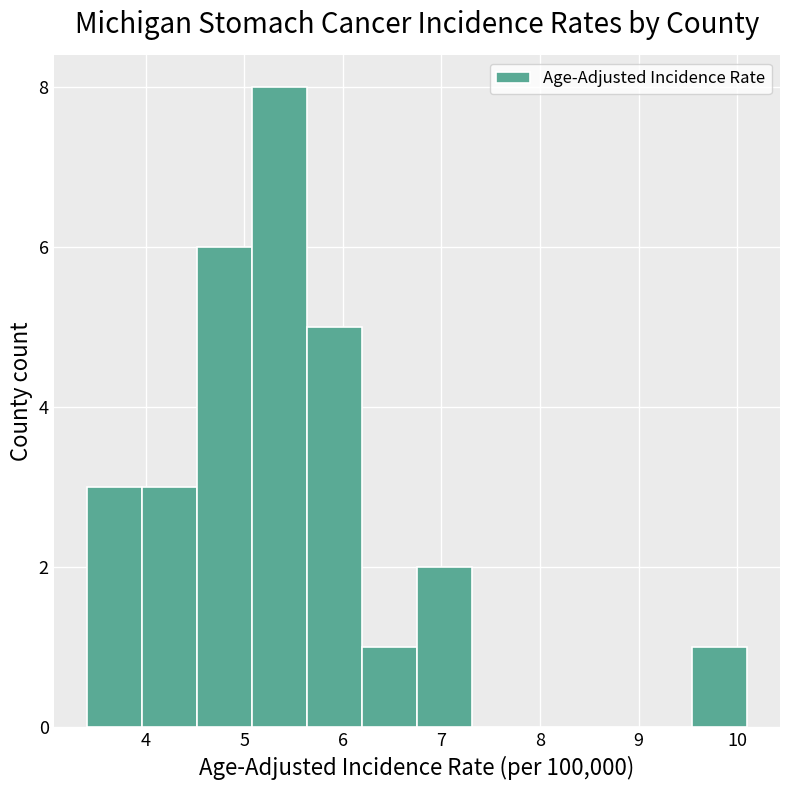

What is the height of the bar covering 4.5 to 5.1 on the x-axis? Neither the bar edges nor the heights are printed on the chart, so give them approximately, as read against the axes.

6